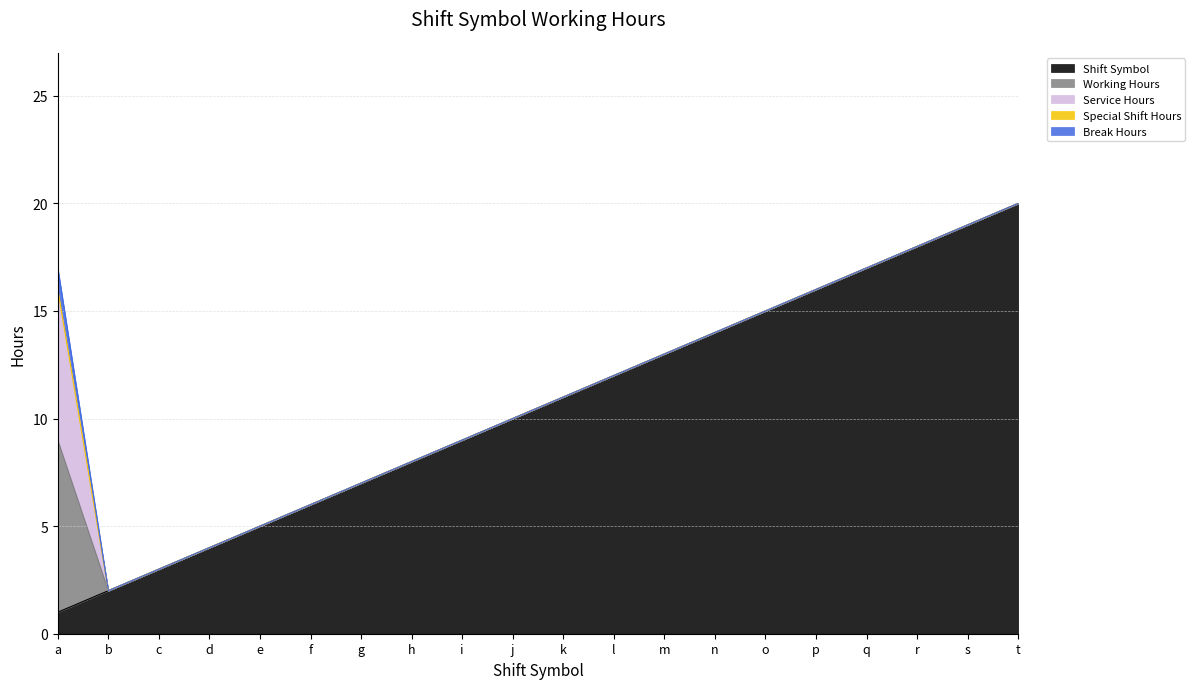

What are all the series names shown in the legend?

Shift Symbol, Working Hours, Service Hours, Special Shift Hours, Break Hours